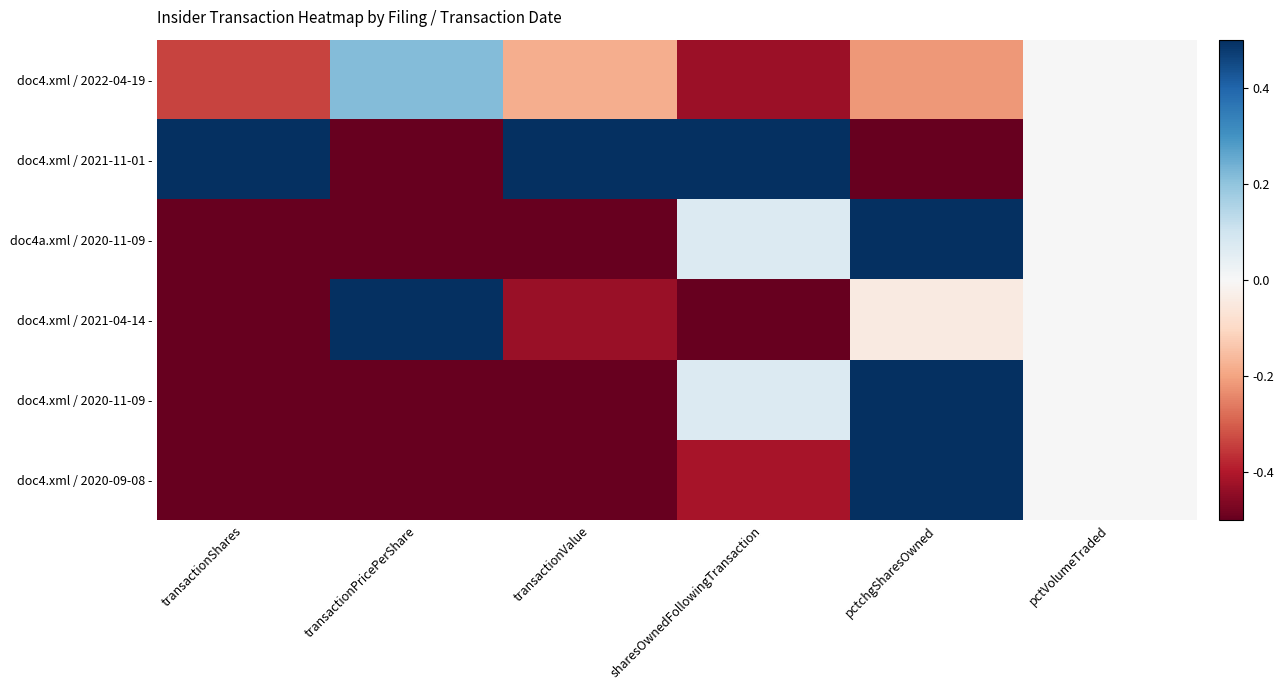

Which series has the largest range (max minus min)?

doc4.xml / 2021-11-01 -